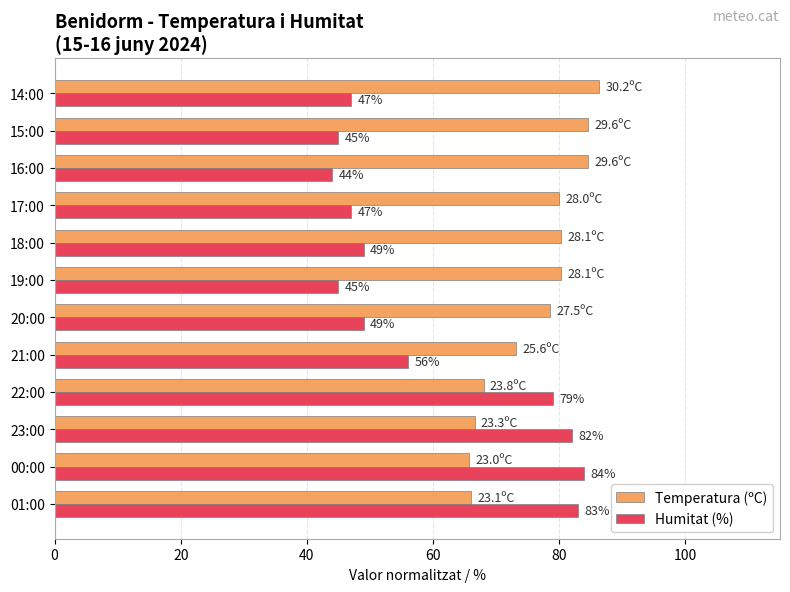

What is the sum of all Humitat (%) values?

710.0